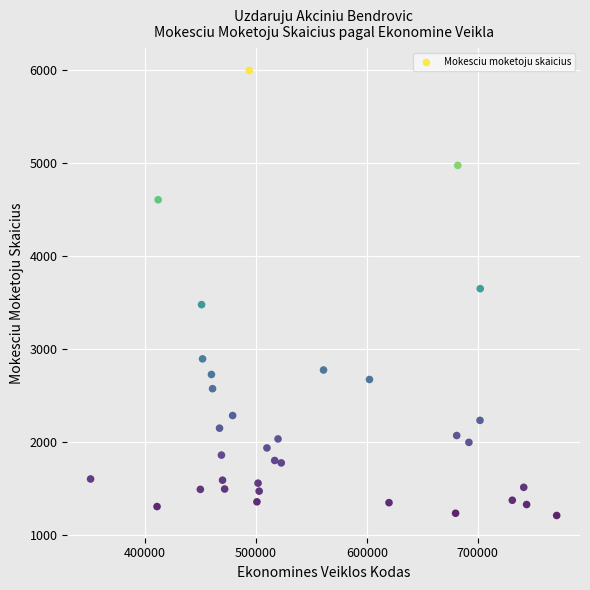

What is the range of Y values (max minus min)?

4790